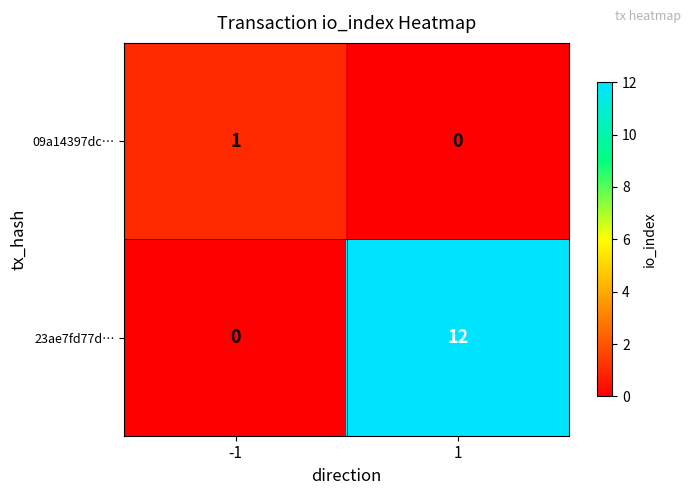

How many series are shown in this chart?

2